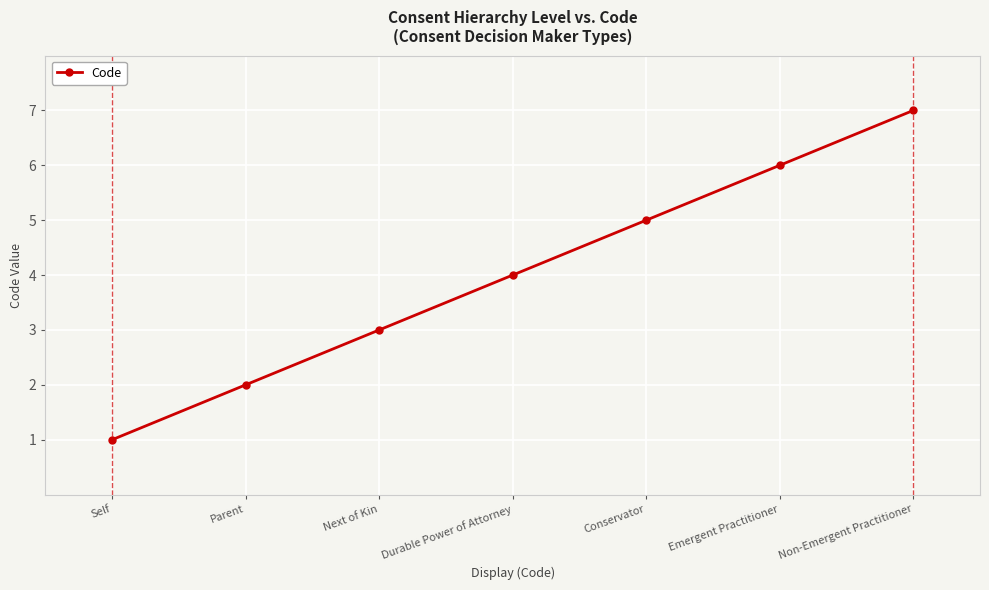

Count the number of data series in this chart.

1